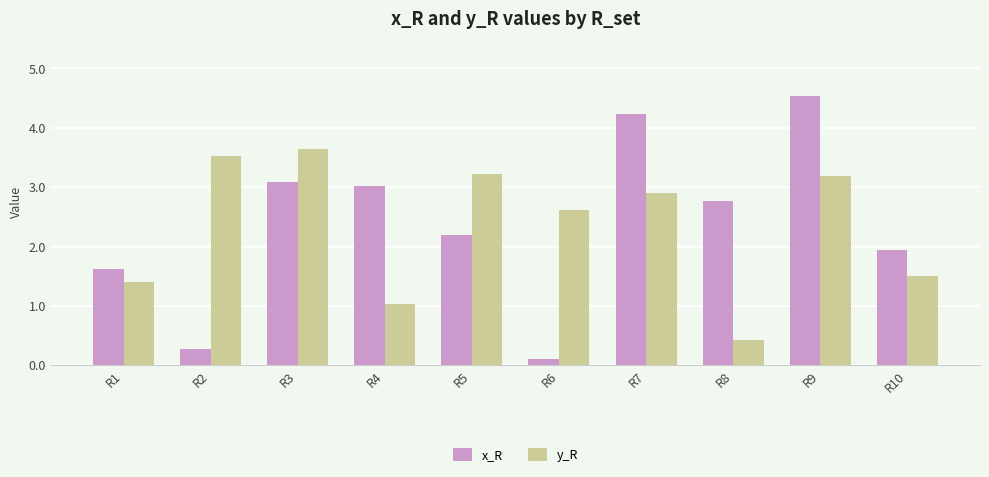

Is it true that x_R equals 3.0 at R10?

False